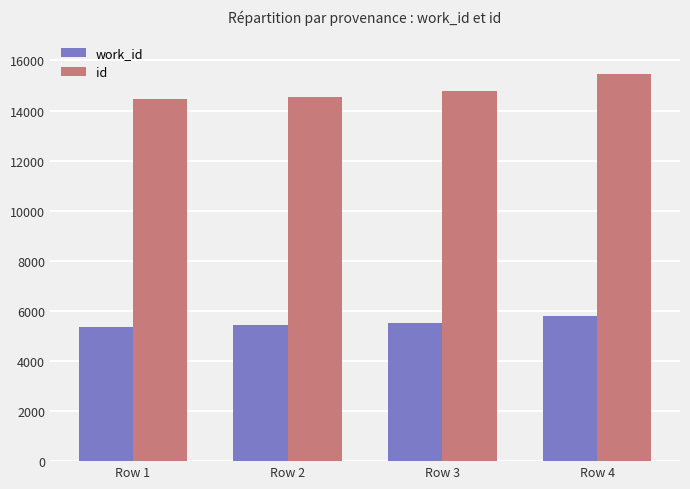

What is the spread (max minus min) of values at Row 4?

9656